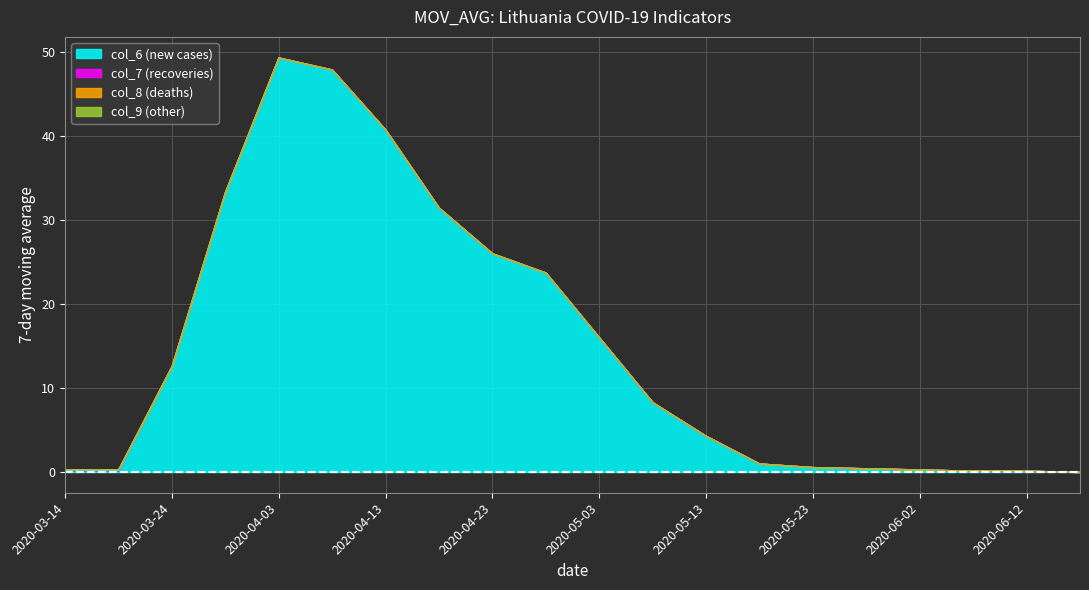

Where is col_8 (deaths) nearest to the value 0?

2020-03-14